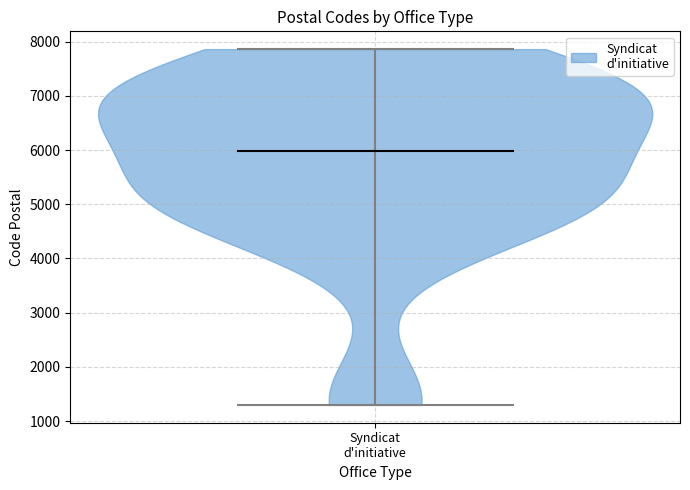

Read this violin plot against the y-axis: where its median line is, and the lowest and highest points the violin reaches. The values are not printed on the chart, so give them approximately, as read against the axis.

median line 6000, lowest point 1300, highest point 7900